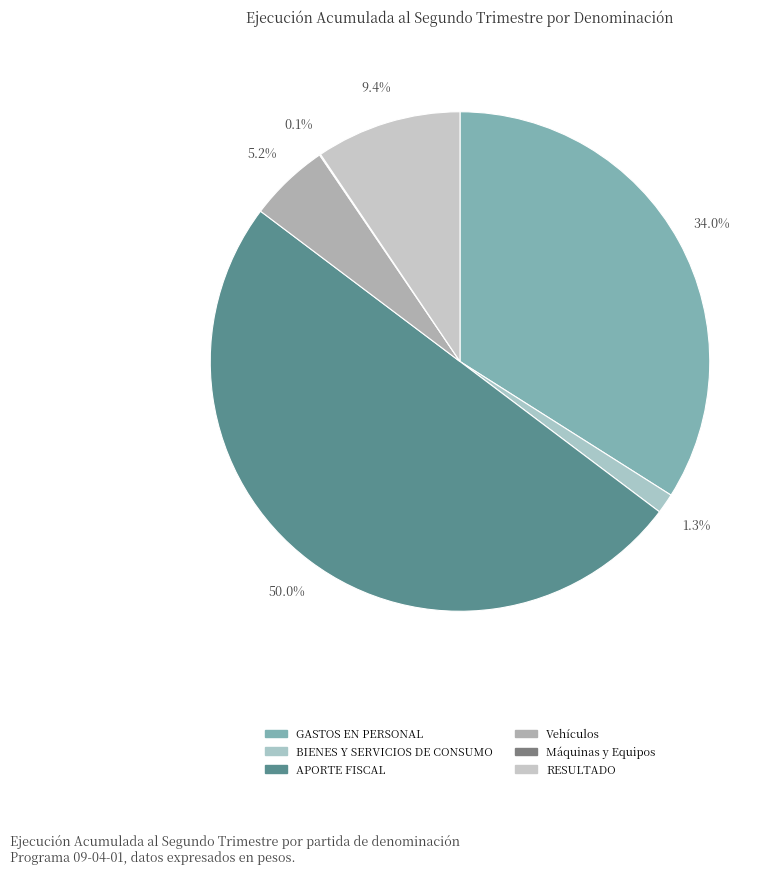

Is the sum of Vehículos and Máquinas y Equipos greater than half?

No